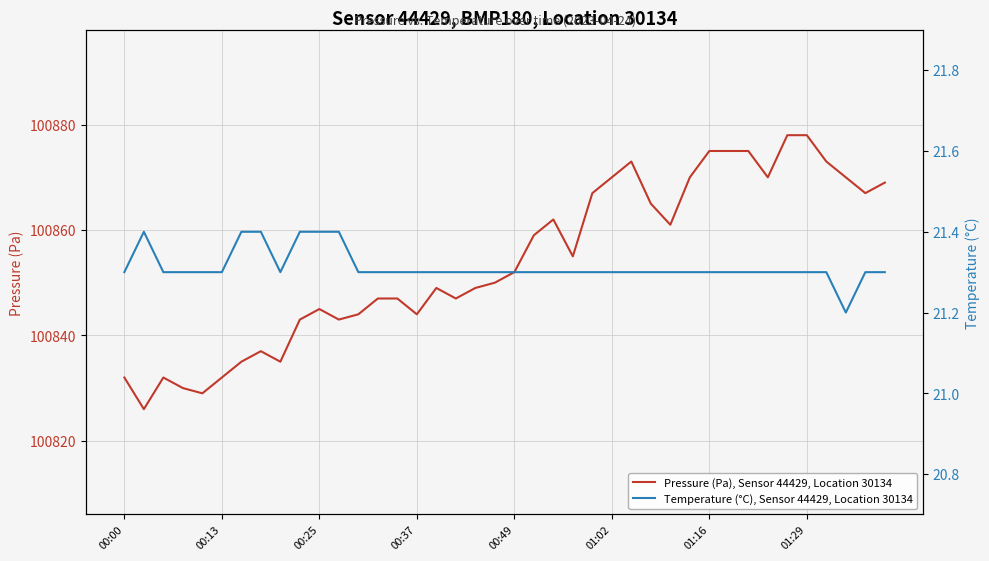

The value of Temperature (°C), Sensor 44429, Location 30134 at 9 is 10.2. True or false?

False